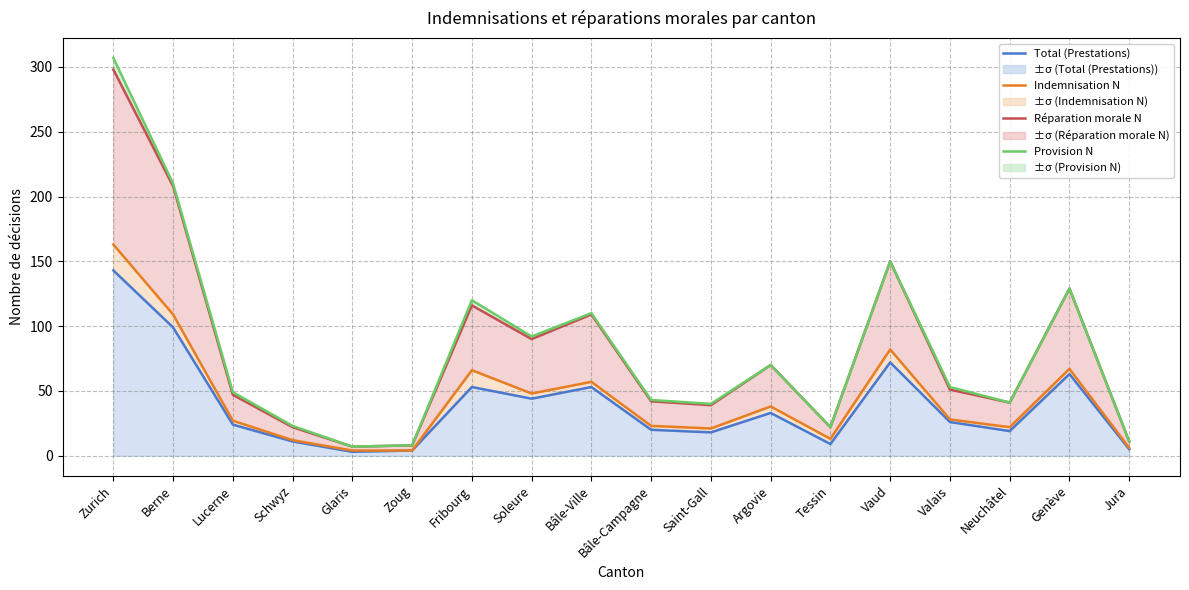

What are all the series names shown in the legend?

Total (Prestations), Indemnisation N, Réparation morale N, Provision N